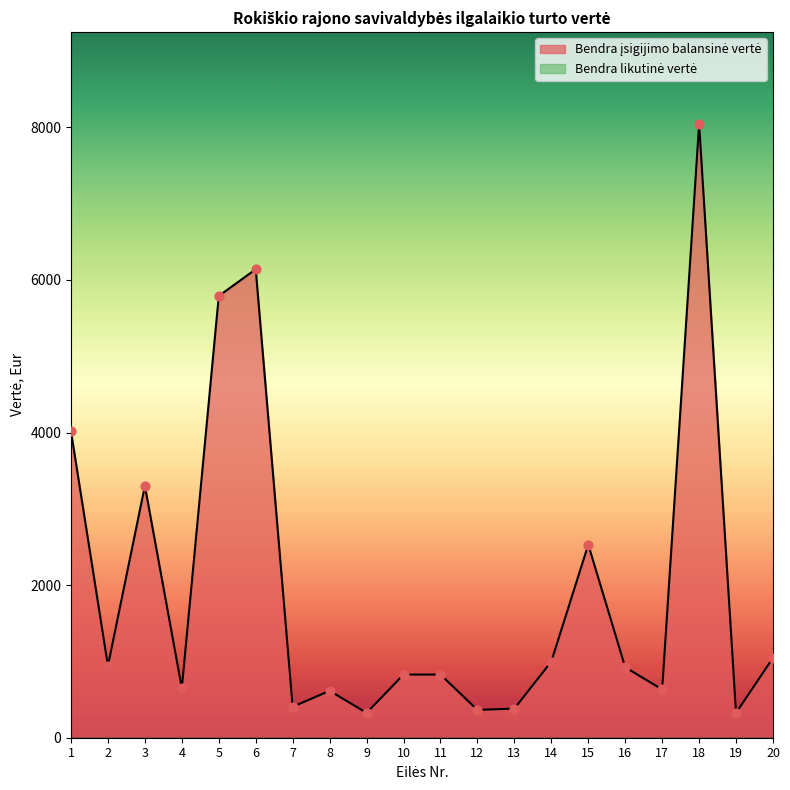

What is the ratio of the value at 8 to the value at 2?

0.7